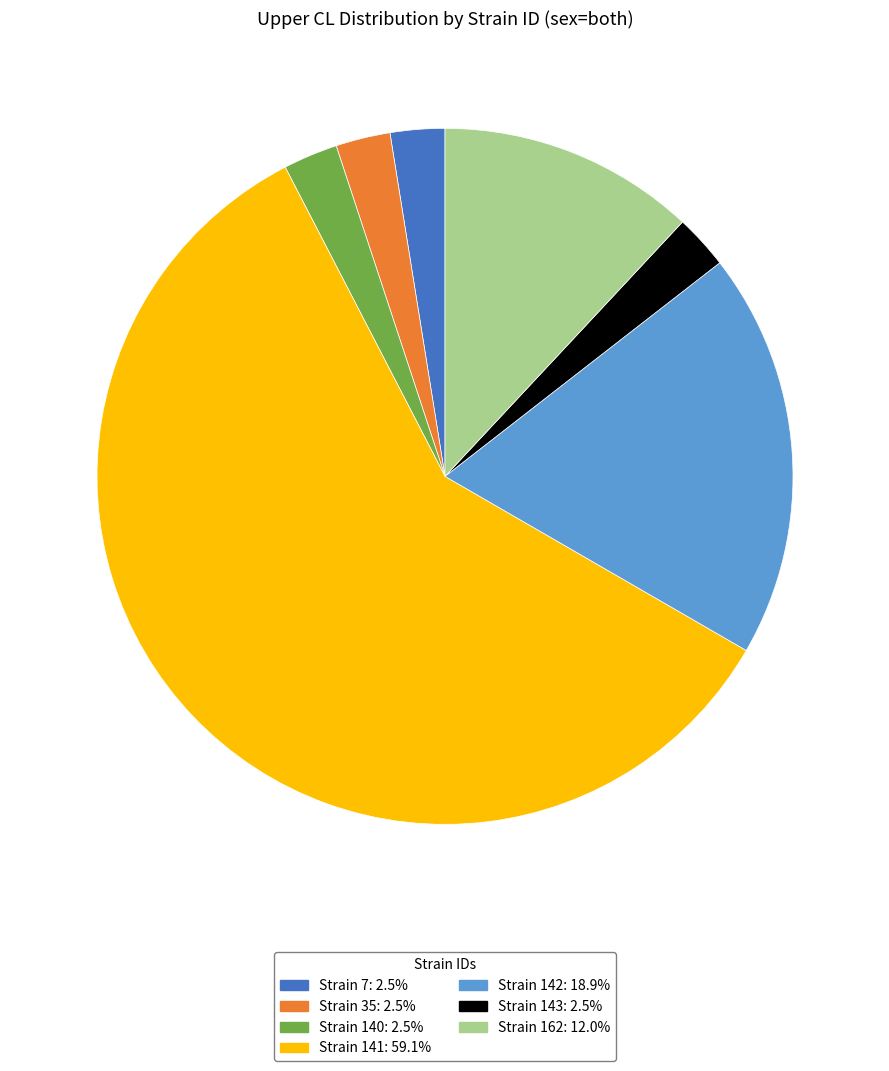

Do Strain 162: 12.0% and Strain 140: 2.5% together represent more than half of the pie?

No